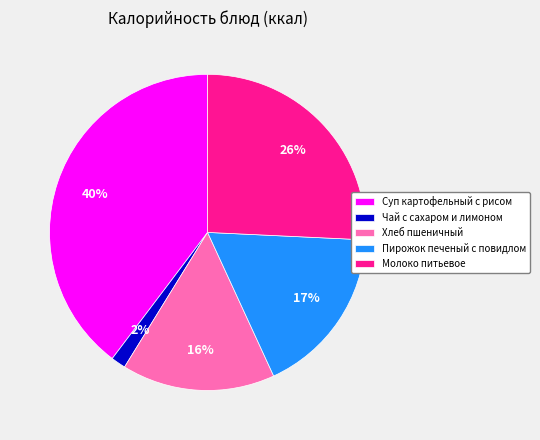

Rank the categories by value from highest to lowest.

Суп картофельный с рисом, Молоко питьевое, Пирожок печеный с повидлом, Хлеб пшеничный, Чай с сахаром и лимоном